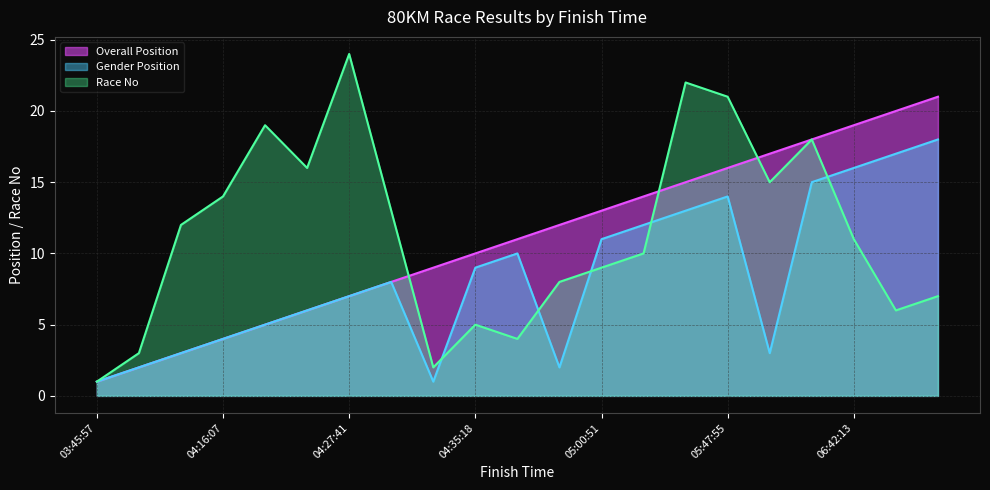

Rank the series at 04:35:18 from lowest to highest value.

Race No, Gender Position, Overall Position